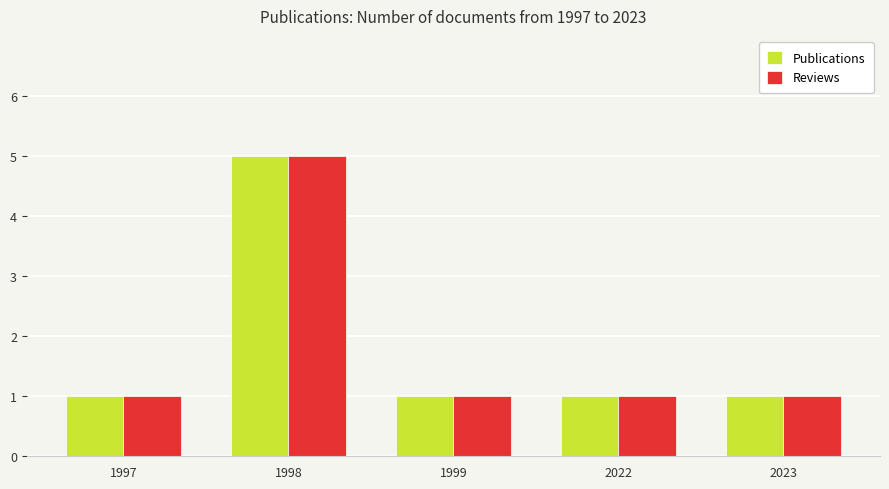

At which category is the sum across all series the highest?

1998